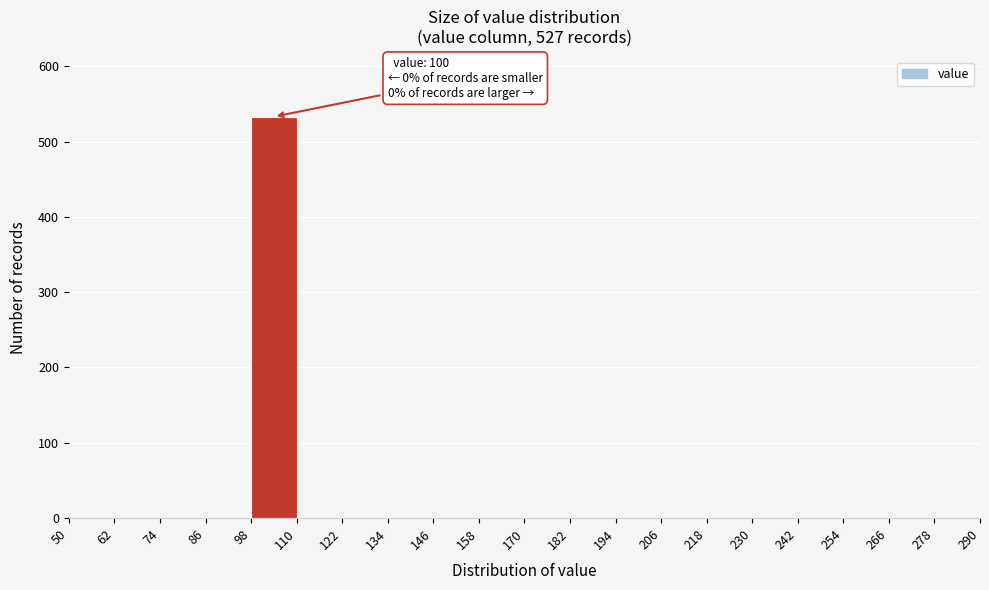

Over which range of the x-axis is the bar tallest?

98 to 110